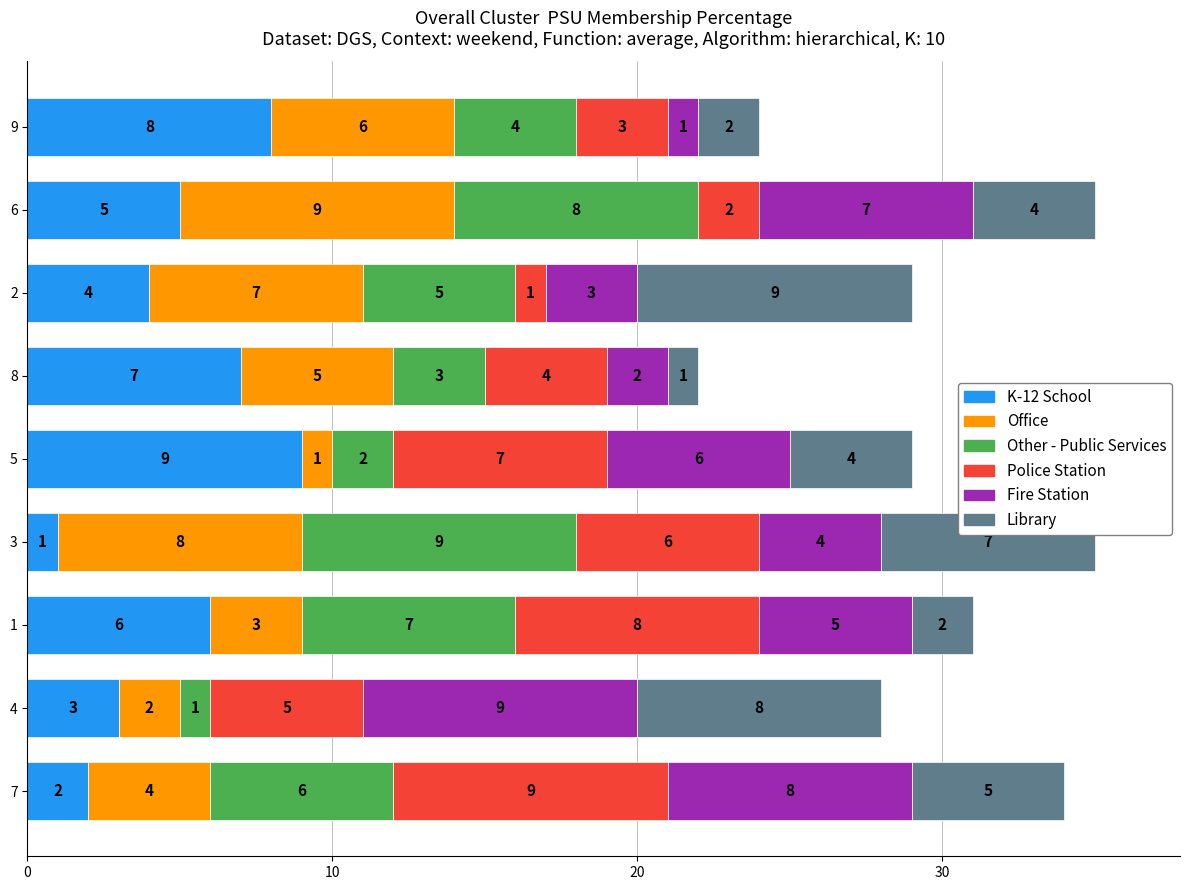

At which label does K-12 School reach its peak?

5